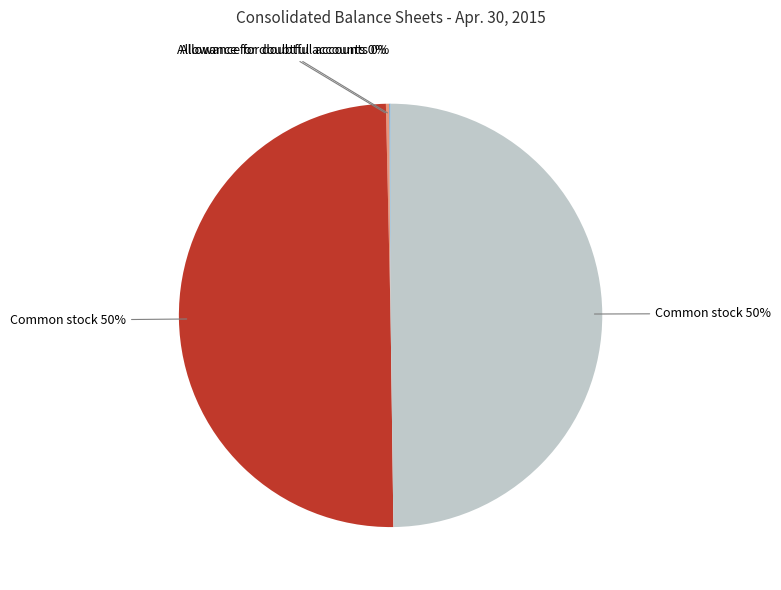

To the nearest percent, what is the average slice percentage?

25%